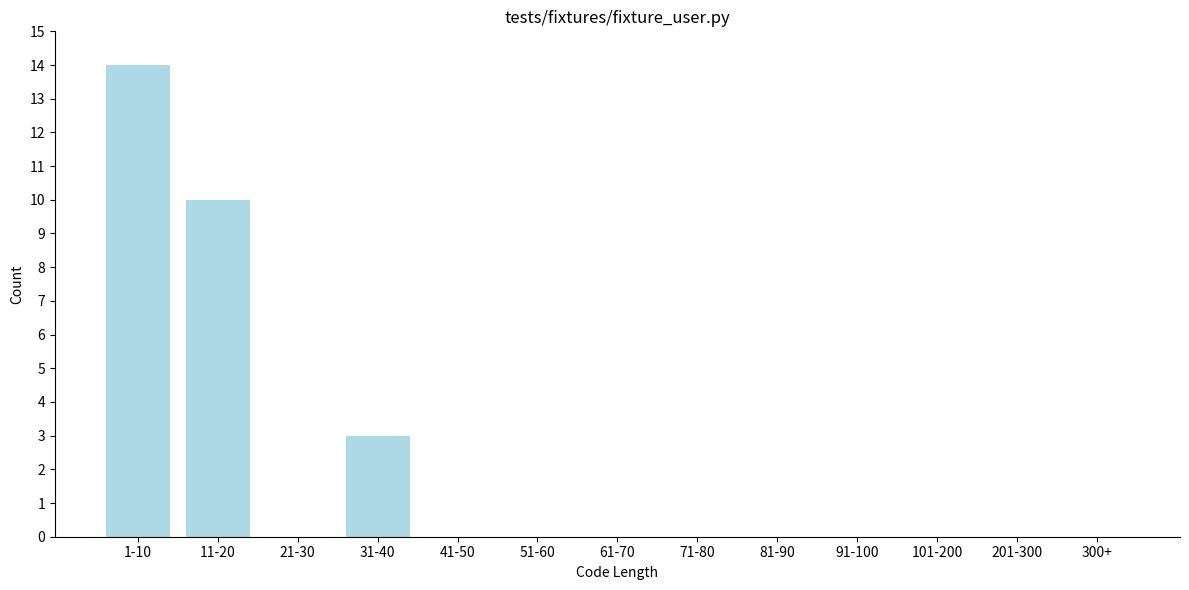

Reading left to right, list all the values displayed in this chart.

1-10=14	11-20=10	21-30=0	31-40=3	41-50=0	51-60=0	61-70=0	71-80=0	81-90=0	91-100=0	101-200=0	201-300=0	300+=0